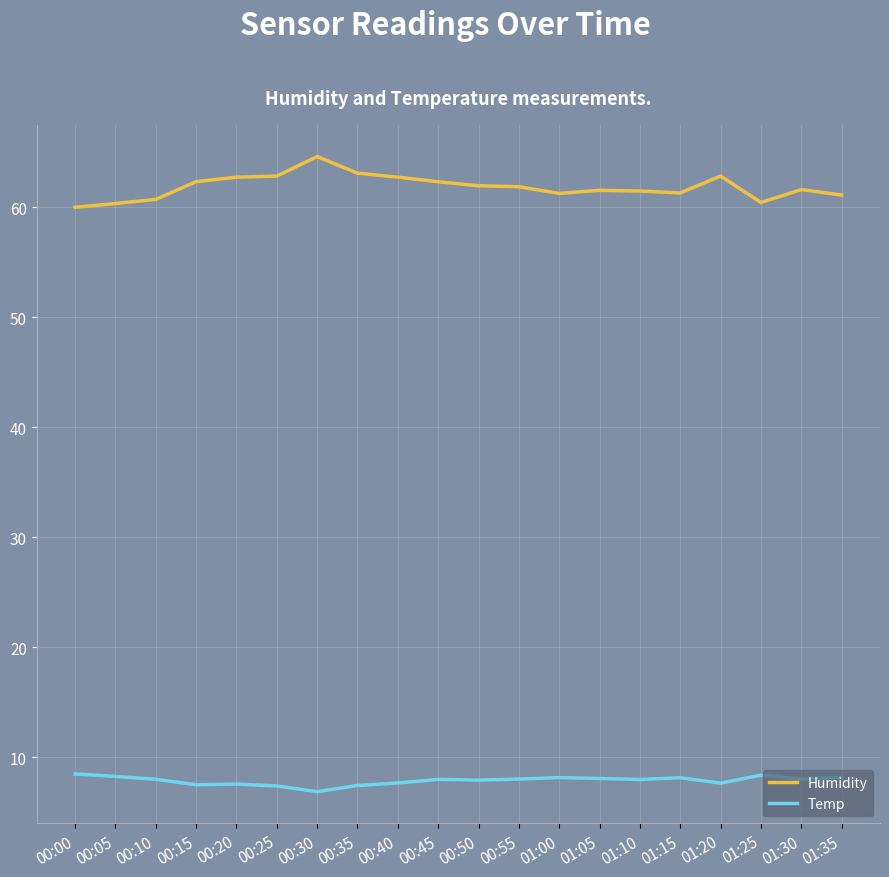

What position from the right is 00:25?

15